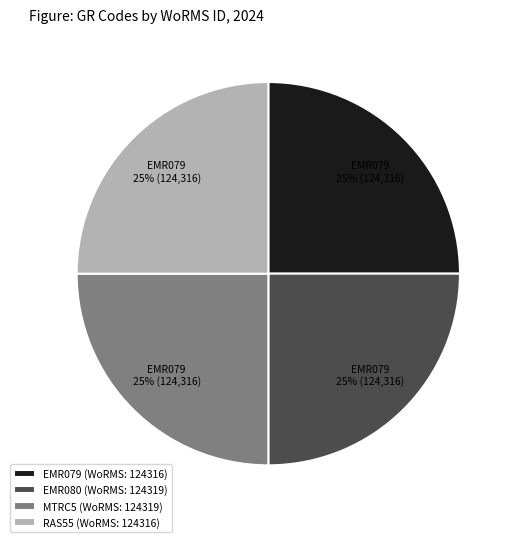

What percentage is the EMR080 (WoRMS: 124319) slice, to the nearest percent?

25%